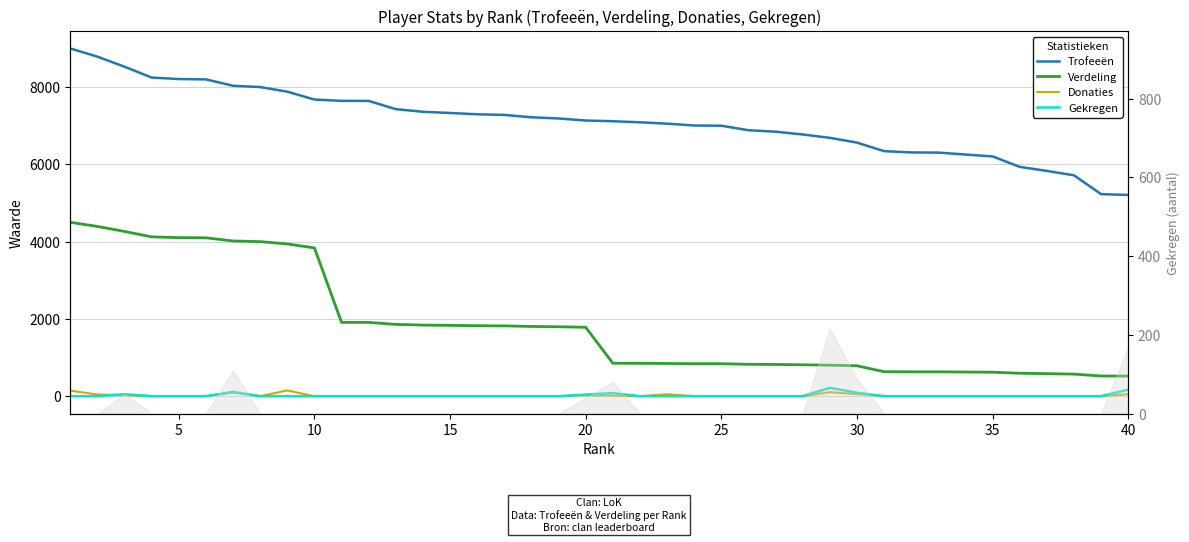

What is the approximate value of Trofeeën at 20?

7116